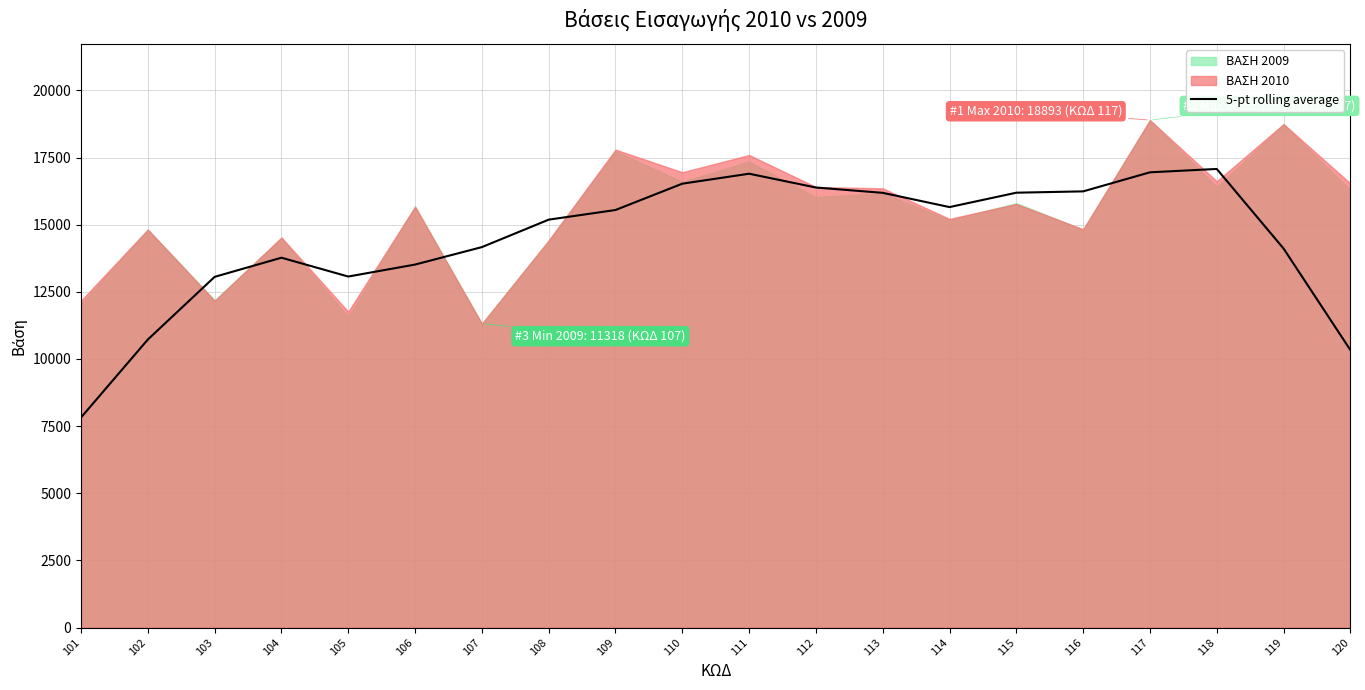

What is the highest value of the 5-pt rolling average series?

17075.5